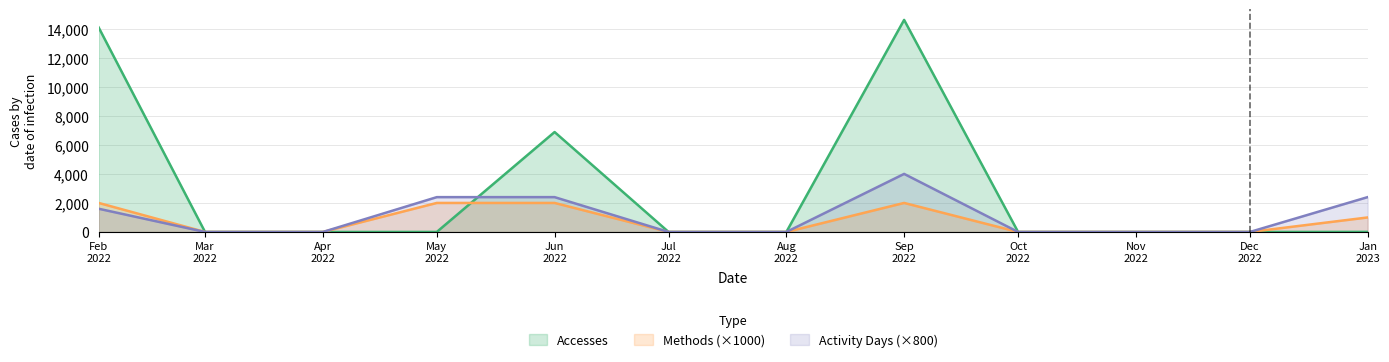

Which series has the largest total across all categories?

Accesses